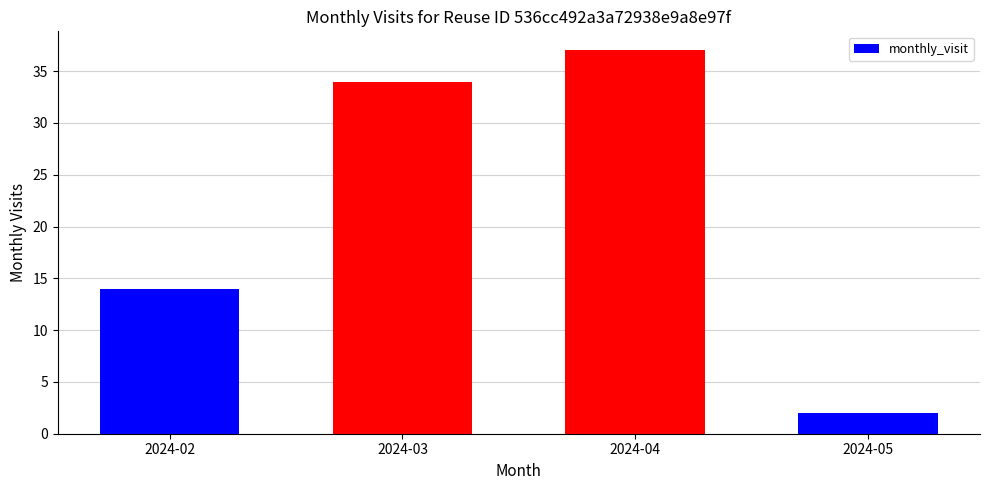

At which category does the chart reach its peak across all series?

2024-04